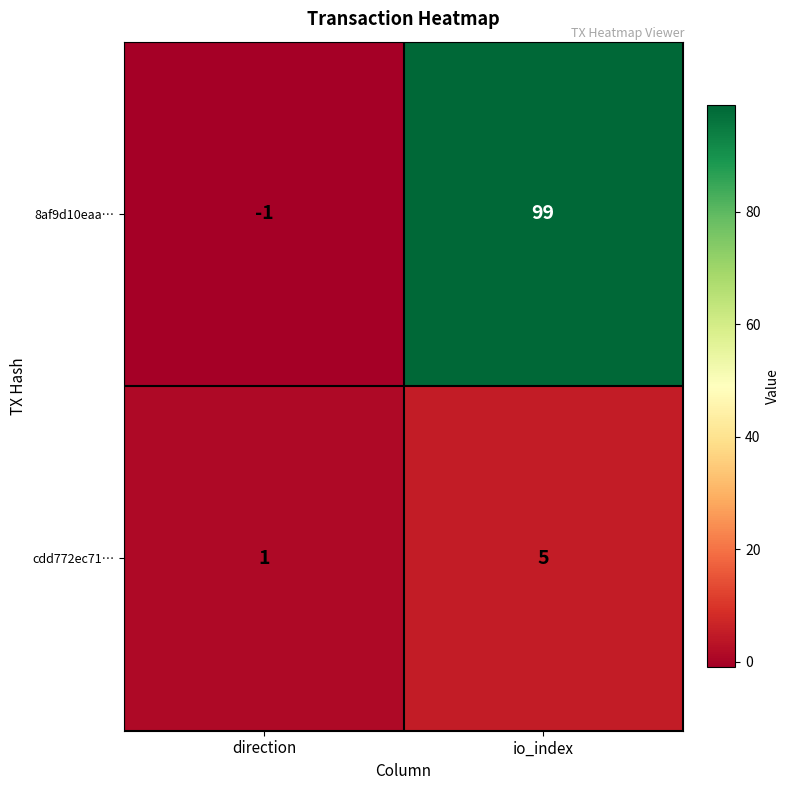

At which category is the sum across all series the highest?

io_index